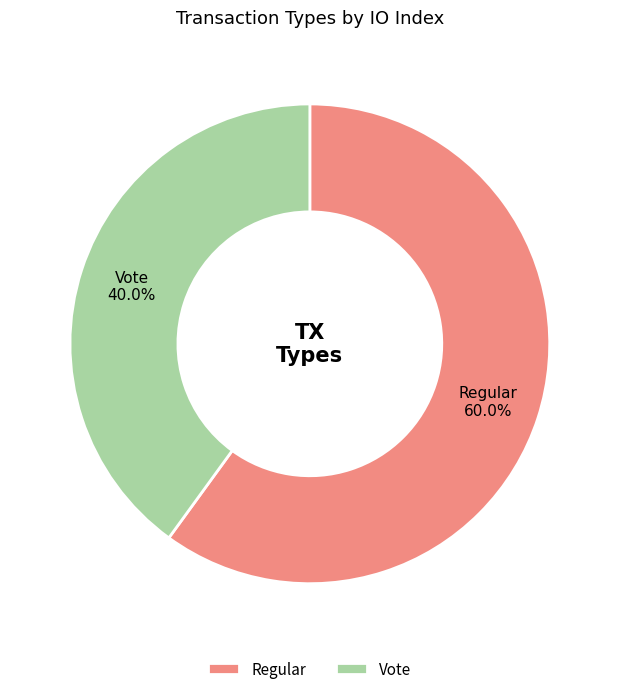

Is it true that Vote is 48% of the pie?

False